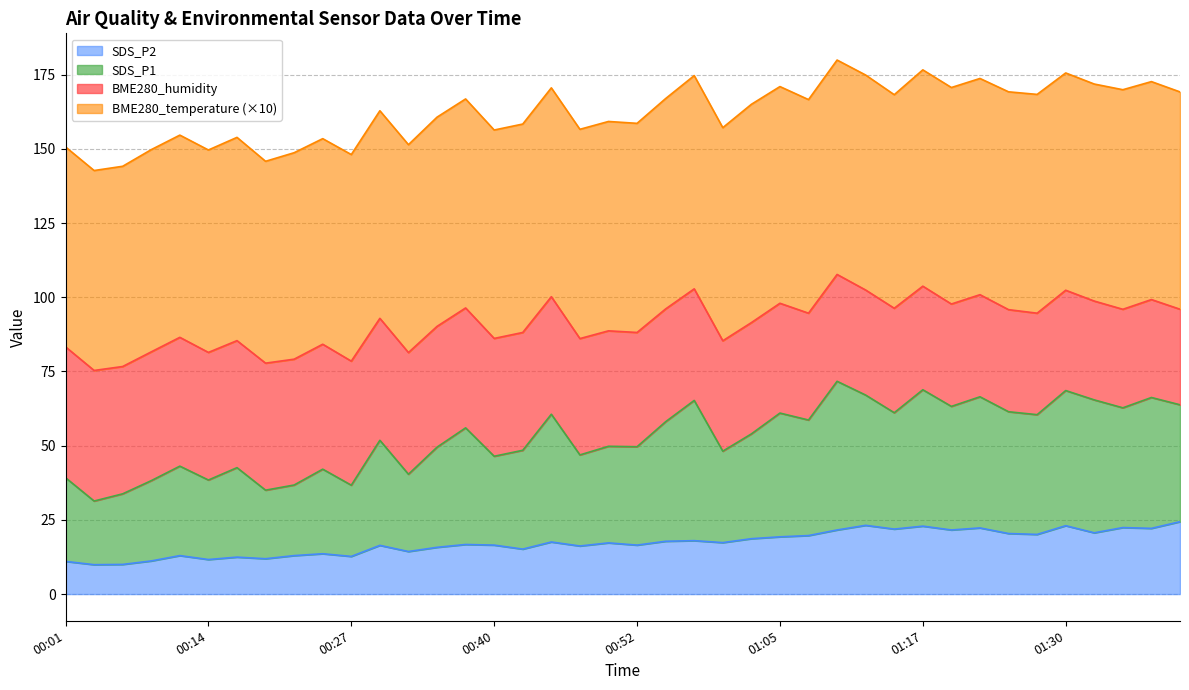

What is the highest value of the SDS_P2 series?

24.4